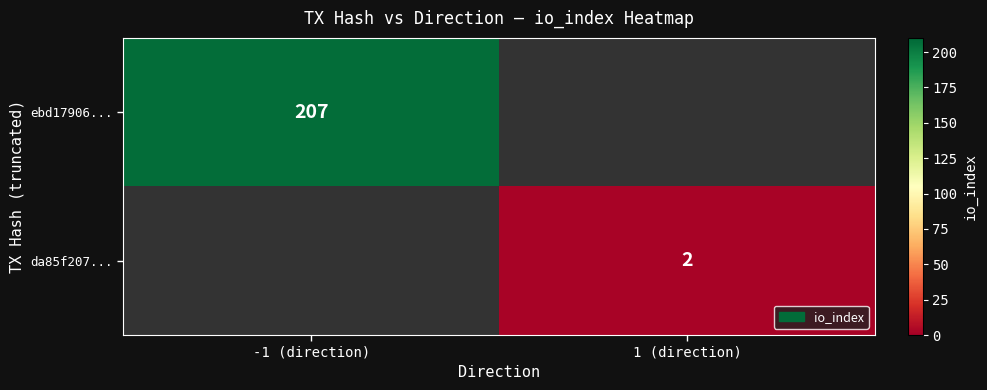

The value of da85f207... at 1 (direction) is 2. True or false?

True